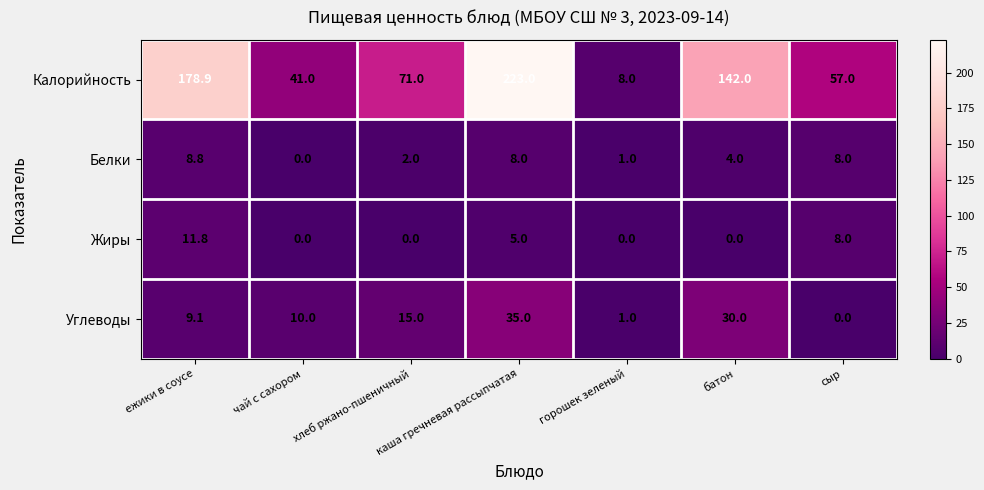

What is the spread (max minus min) of values at каша гречневая рассыпчатая?

218.0